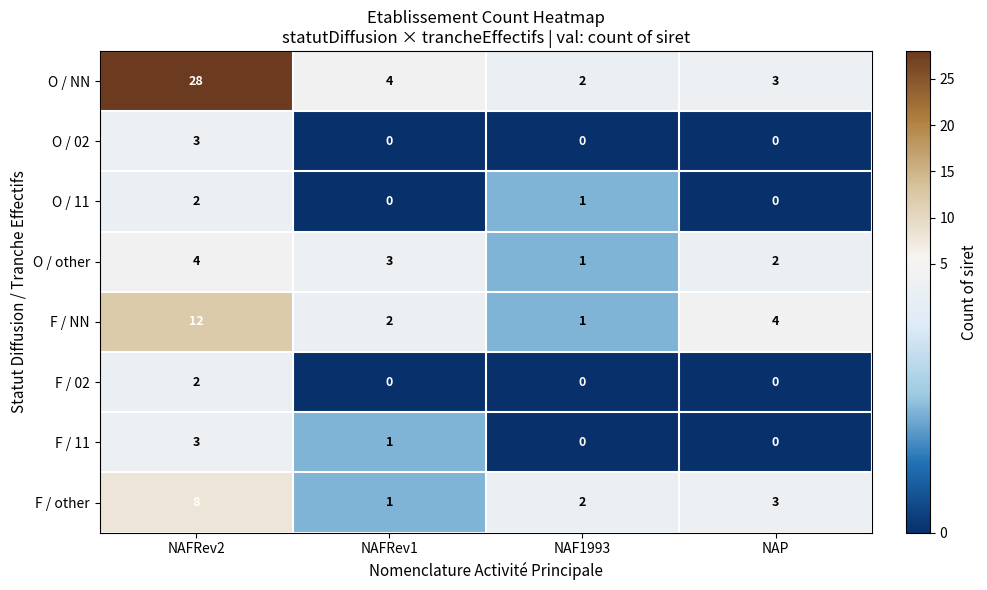

Which series has the largest total across all categories?

O / NN